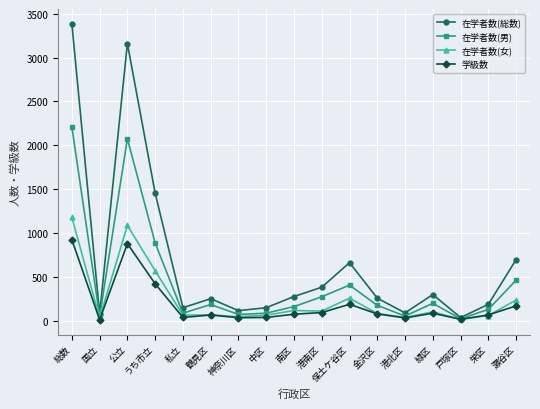

What is the difference between the second highest and minimum values in the 在学者数(総数) series?

3126